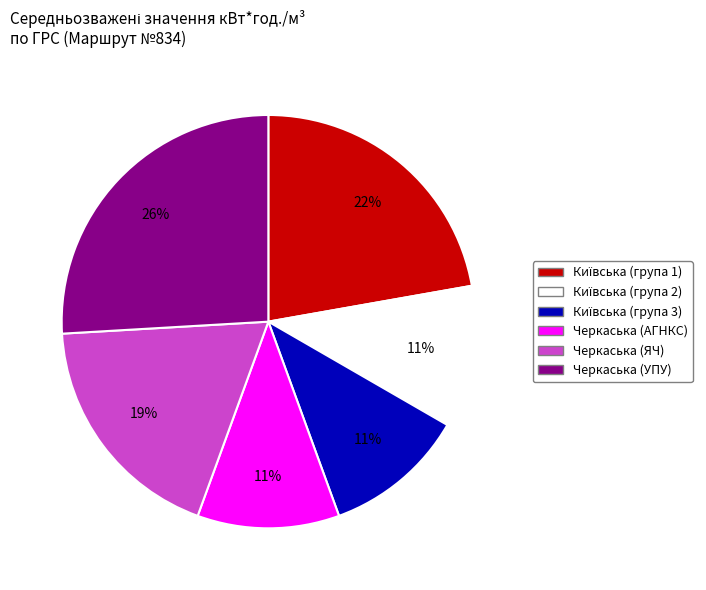

To the nearest percent, what percentage of the pie is Черкаська (АГНКС)?

11%